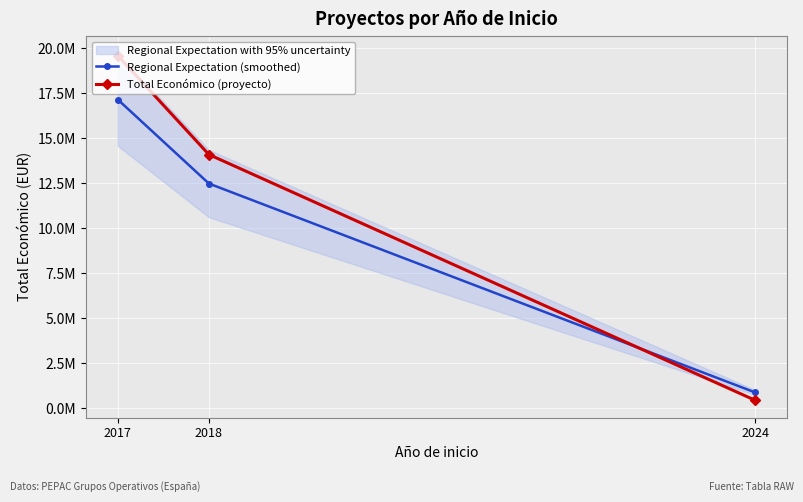

How many distinct data groups are displayed?

2